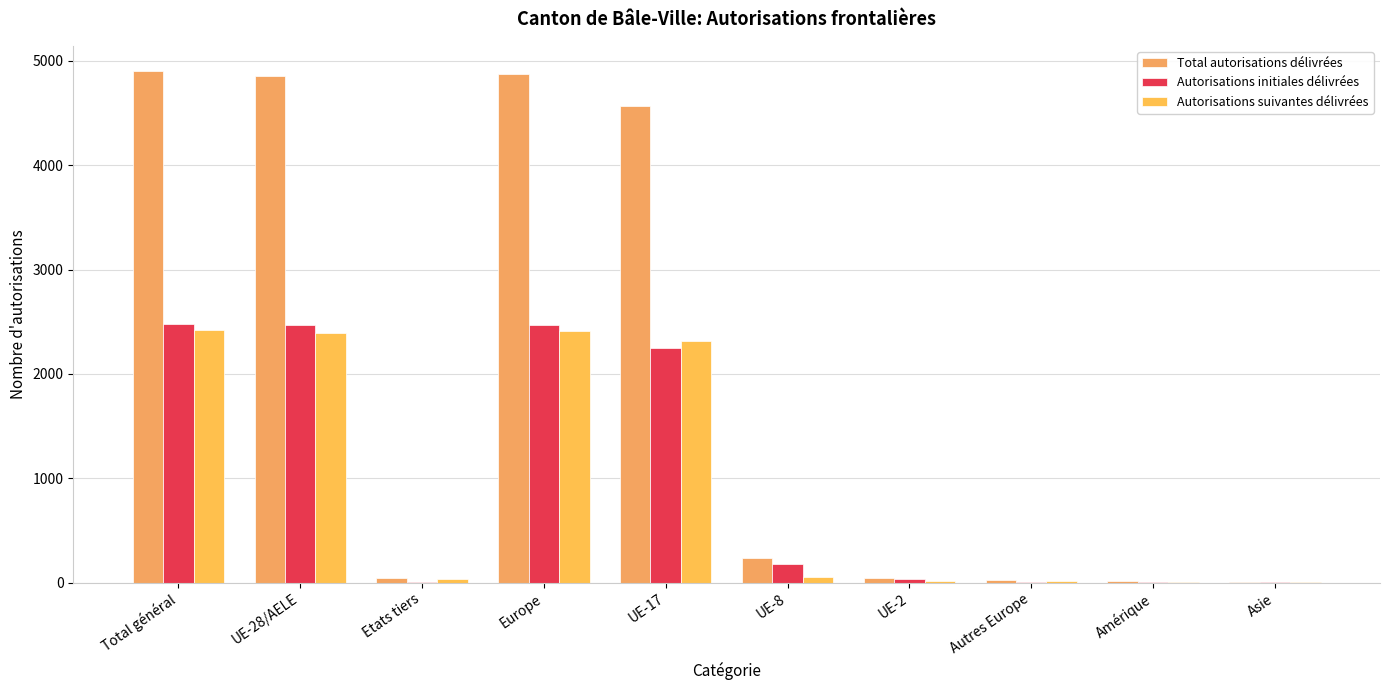

Which series has the widest spread of values?

Total autorisations délivrées